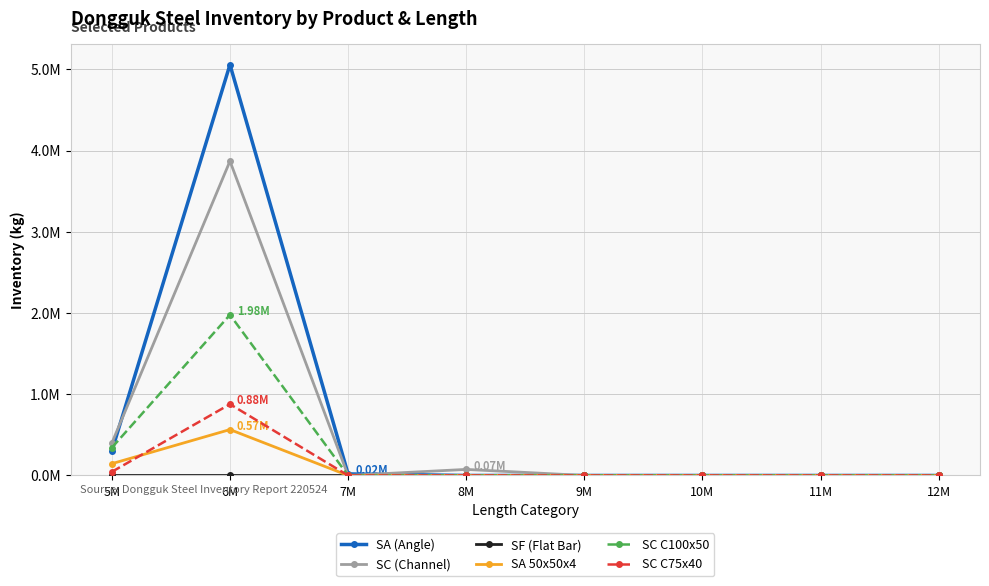

Reading right to left, what are all the values shown in this chart?

SA (Angle): 12M=0.0	11M=0.0	10M=0.0	9M=0.0	8M=0.0	7M=0.0	6M=5.1	5M=0.3
SC (Channel): 12M=0.0	11M=0.0	10M=0.0	9M=0.0	8M=0.1	7M=0.0	6M=3.9	5M=0.4
SF (Flat Bar): 12M=0.0	11M=0.0	10M=0.0	9M=0.0	8M=0.0	7M=0.0	6M=0.0	5M=0.0
SA 50x50x4: 12M=0.0	11M=0.0	10M=0.0	9M=0.0	8M=0.0	7M=0.0	6M=0.6	5M=0.1
SC C100x50: 12M=0.0	11M=0.0	10M=0.0	9M=0.0	8M=0.0	7M=0.0	6M=2.0	5M=0.3
SC C75x40: 12M=0.0	11M=0.0	10M=0.0	9M=0.0	8M=0.0	7M=0.0	6M=0.9	5M=0.0